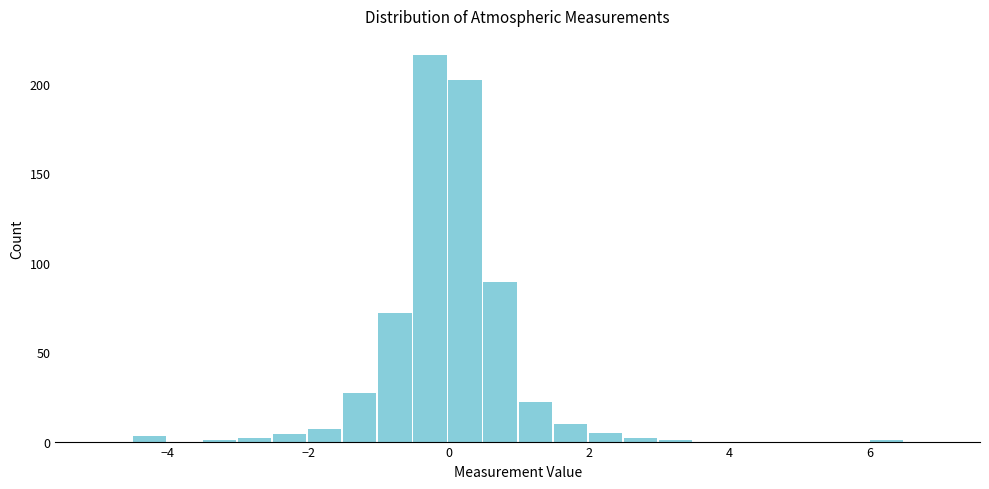

Around what value on the x-axis is the tallest bar? Give the approximate position of its centre, as read against the axis.

-0.2